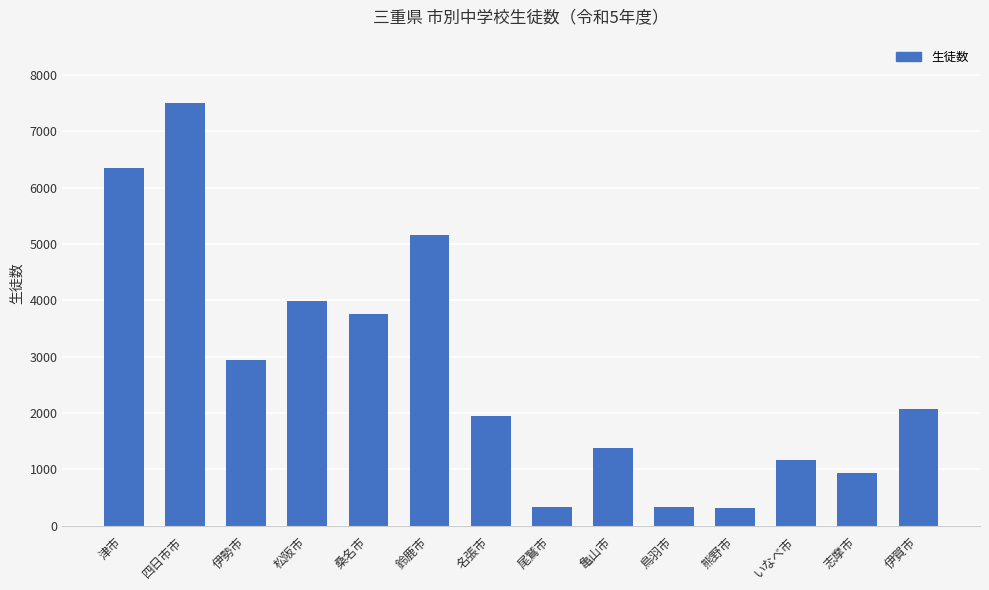

What is the sum of all values?

38160